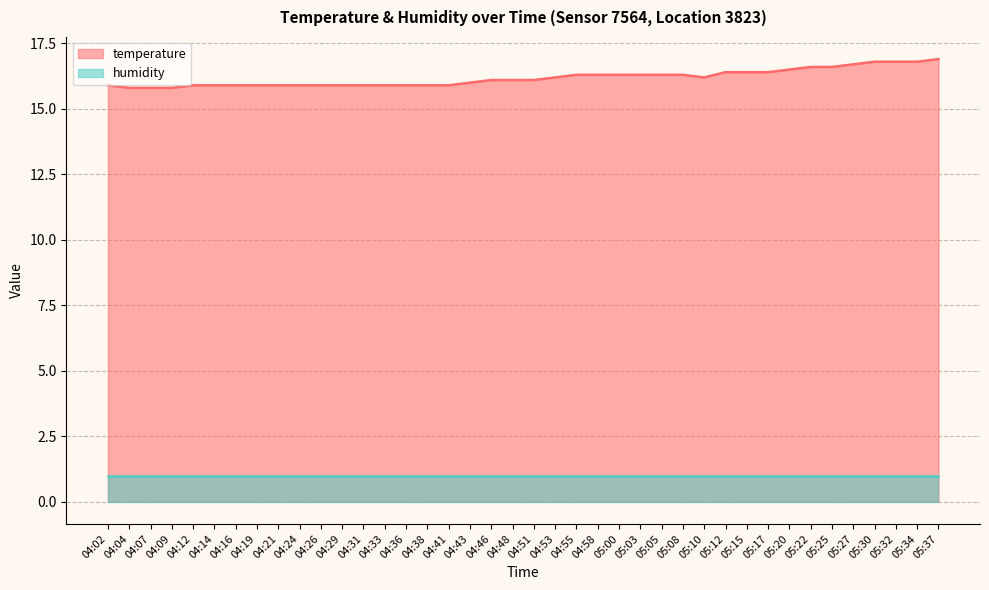

What is the sum of all values?

647.4